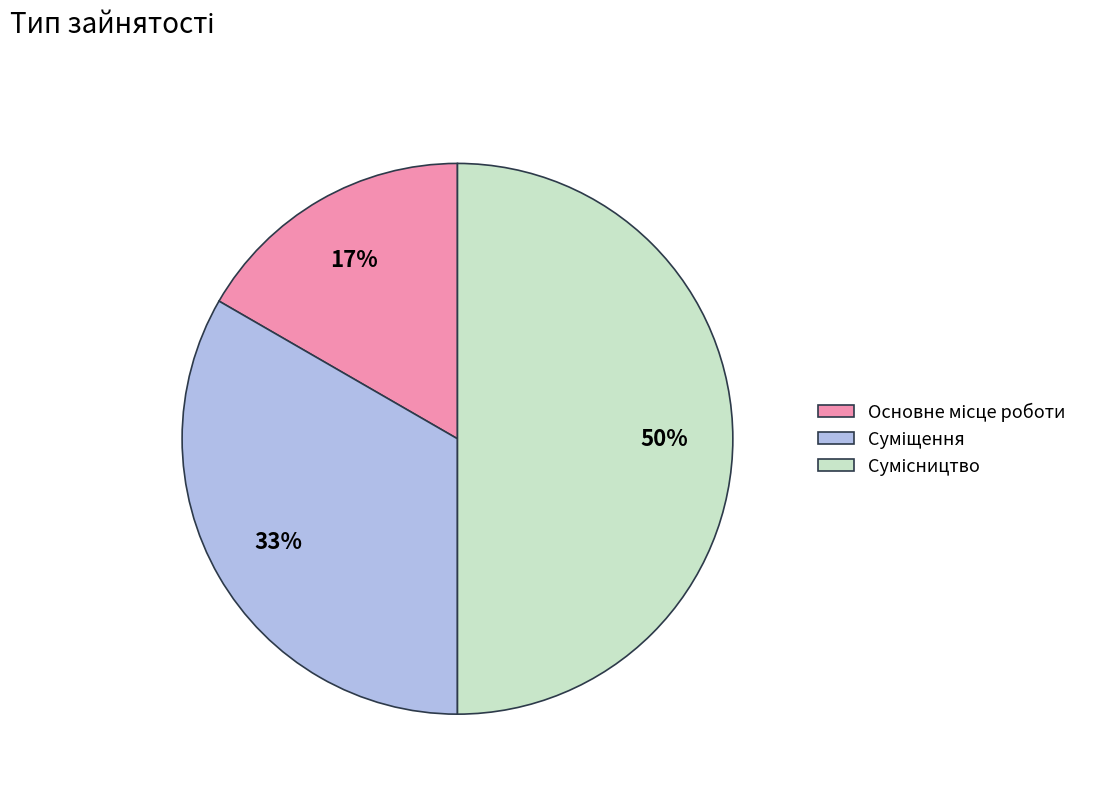

To the nearest percent, what is the difference between the largest and smallest slice percentages?

33%